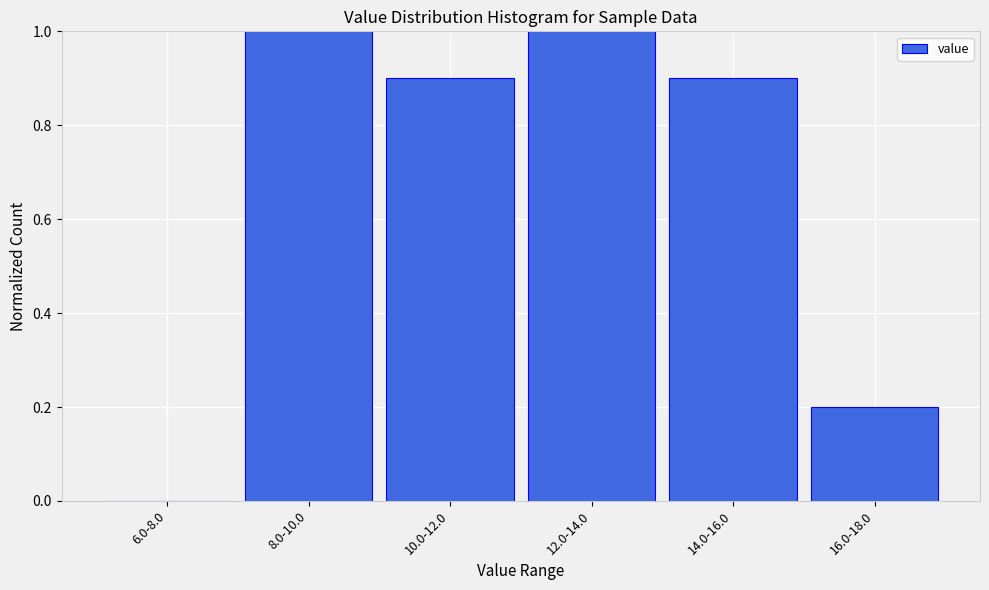

Reading right to left, what are all the values shown in this chart?

16.0-18.0=0.2	14.0-16.0=0.9	12.0-14.0=1.0	10.0-12.0=0.9	8.0-10.0=1.0	6.0-8.0=0.0